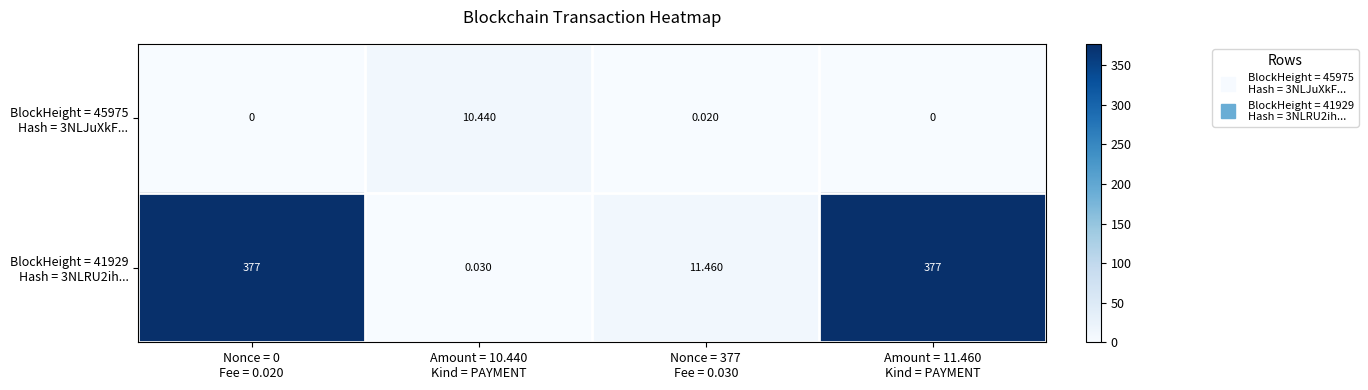

How many distinct data groups are displayed?

2